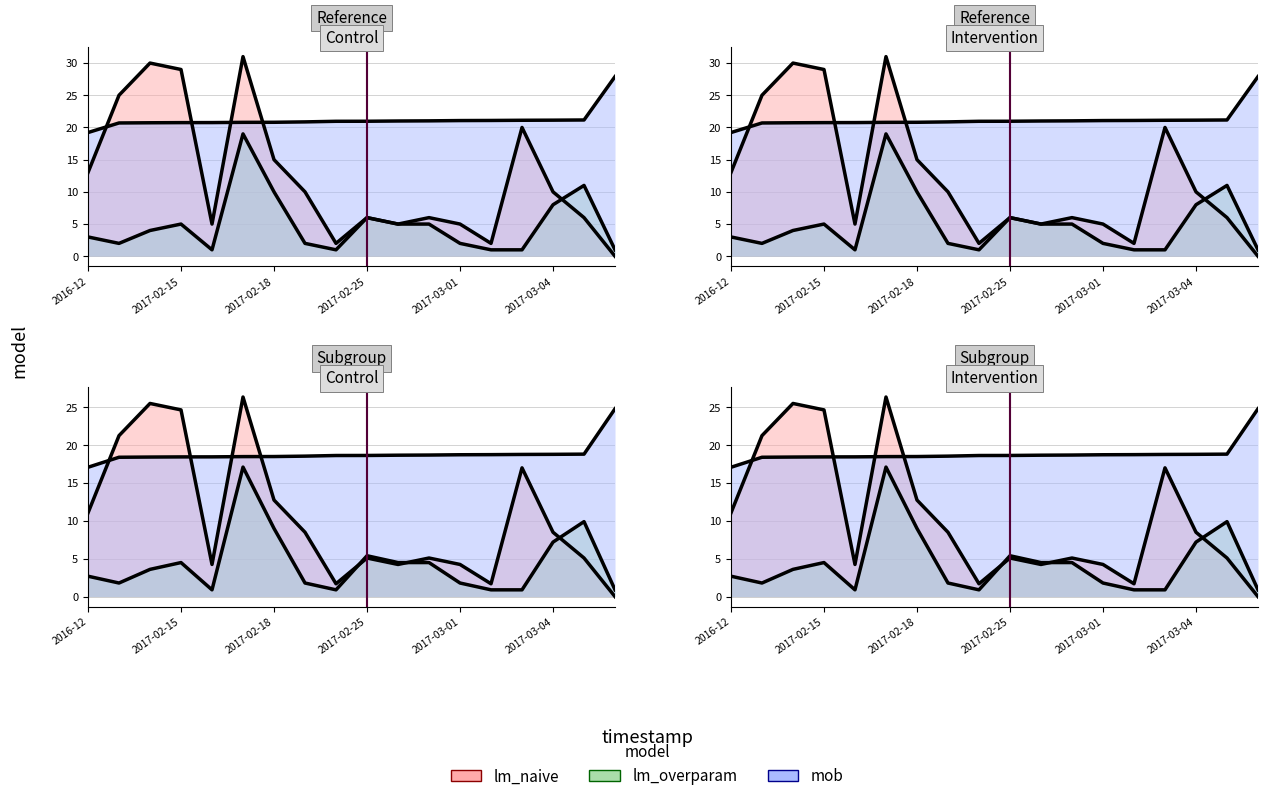

What is the difference between the highest and lowest values at 2017-02-15?

24.0